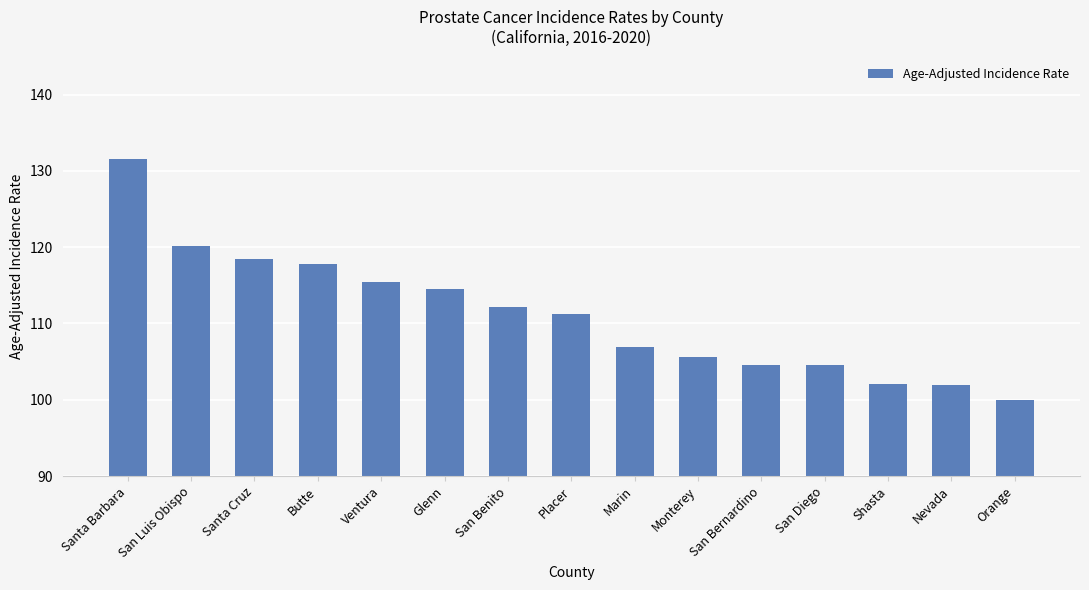

Are the bars horizontal?

No